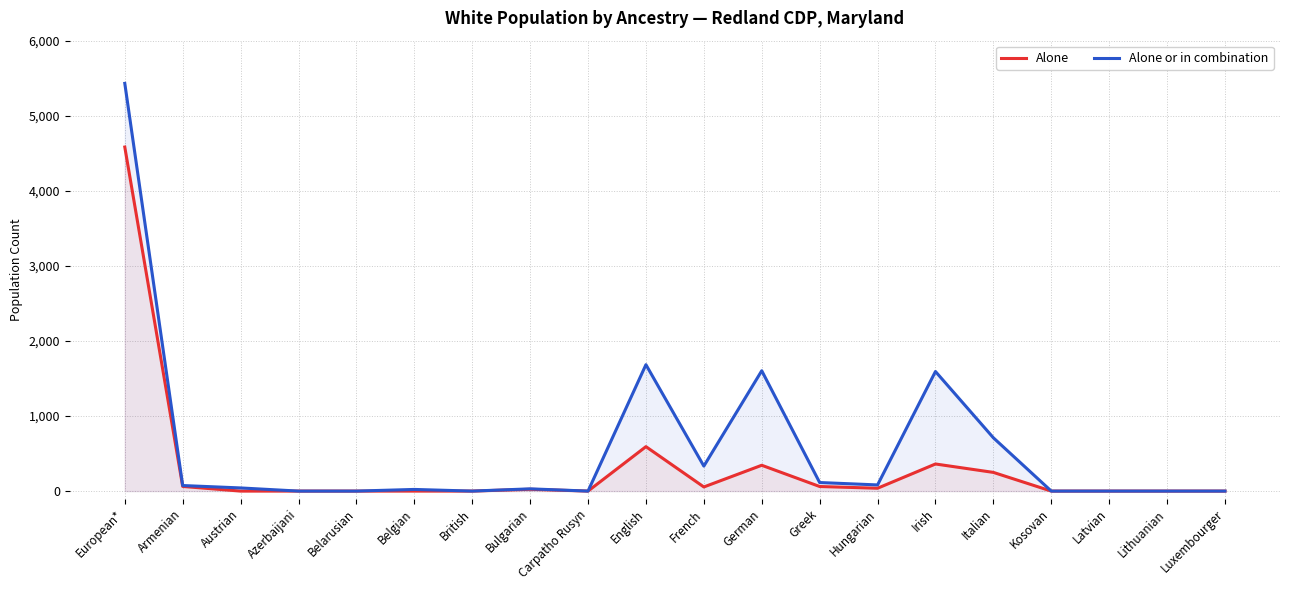

Reading left to right, transcribe all the data shown in this chart.

Alone: European*=4583	Armenian=62	Austrian=0	Azerbaijani=0	Belarusian=0	Belgian=0	British=0	Bulgarian=24	Carpatho Rusyn=0	English=592	French=55	German=344	Greek=61	Hungarian=38	Irish=361	Italian=249	Kosovan=0	Latvian=0	Lithuanian=0	Luxembourger=0
Alone or in combination: European*=5431	Armenian=74	Austrian=42	Azerbaijani=0	Belarusian=0	Belgian=22	British=0	Bulgarian=30	Carpatho Rusyn=0	English=1684	French=333	German=1603	Greek=114	Hungarian=82	Irish=1593	Italian=710	Kosovan=0	Latvian=0	Lithuanian=0	Luxembourger=0